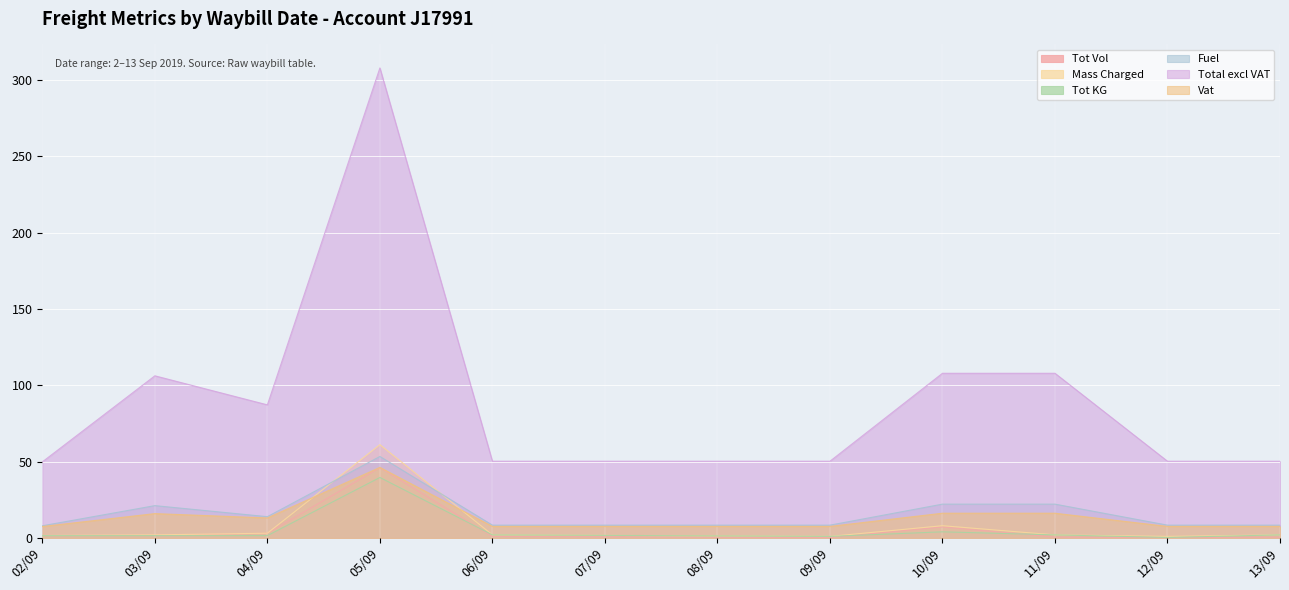

What is the difference between the maximum and minimum values in the Tot Vol series?

45.8